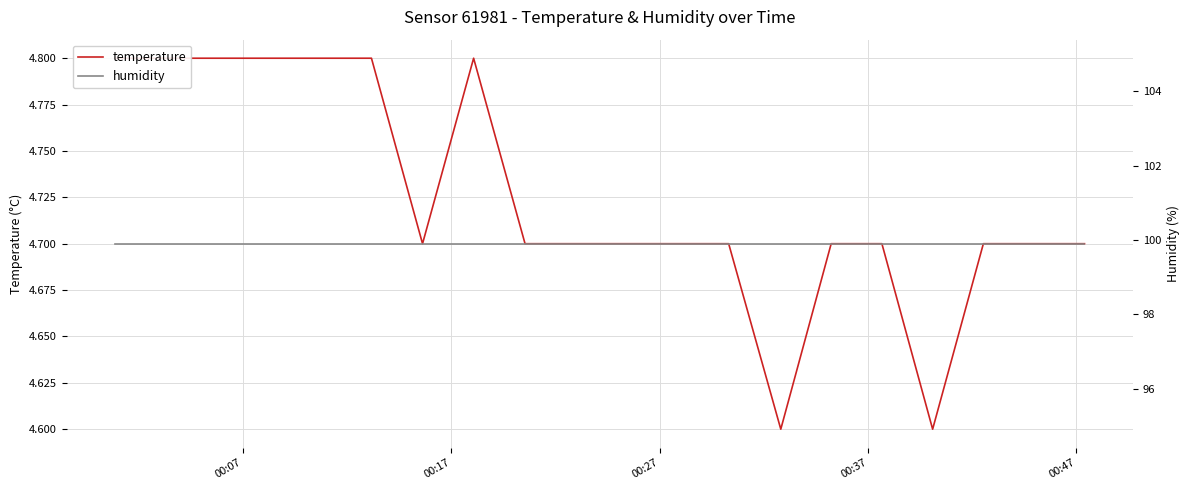

List the series in order of their peak value, lowest first.

temperature, humidity